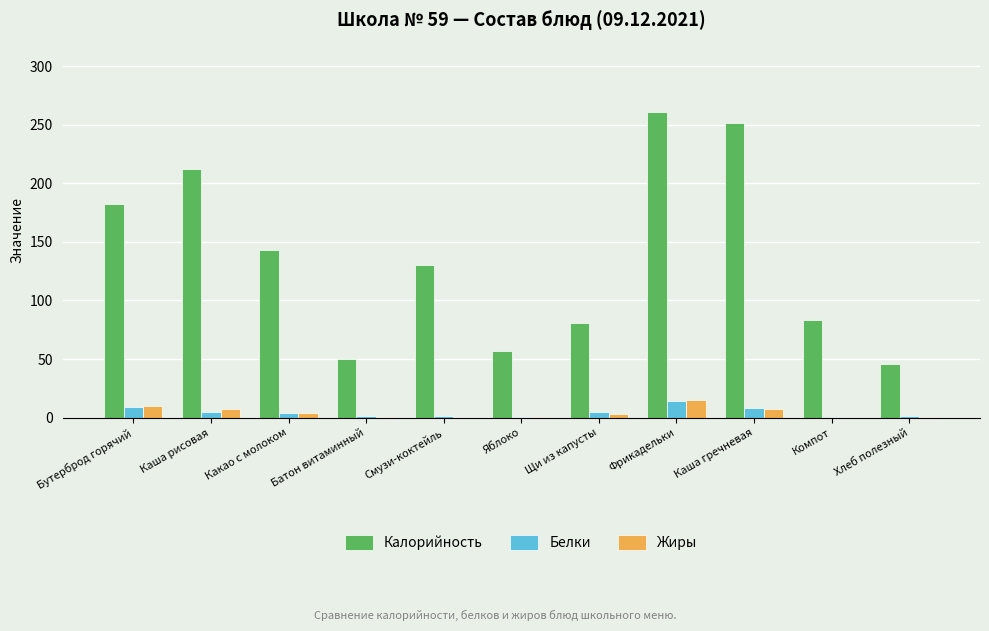

The value of Калорийность at Каша гречневая is 251.0. True or false?

True